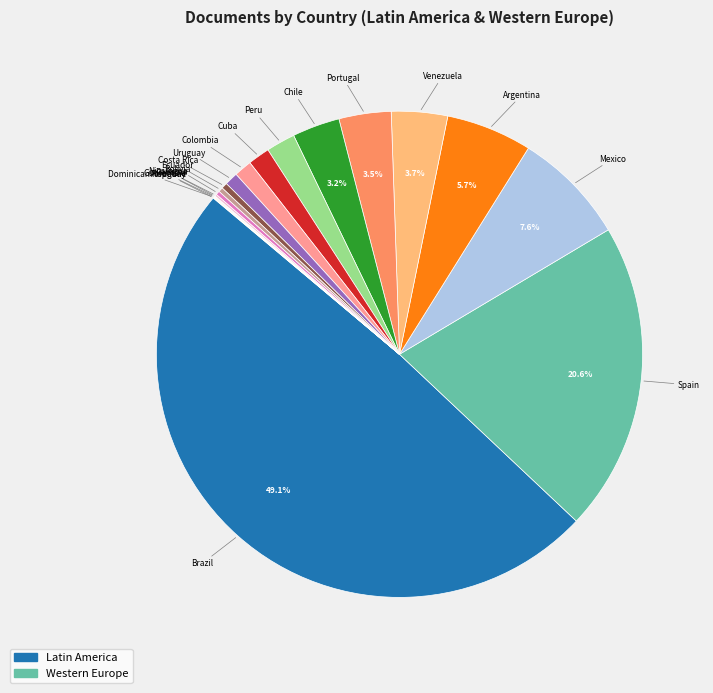

To the nearest percent, what is the difference between the largest and smallest slice percentages?

49%